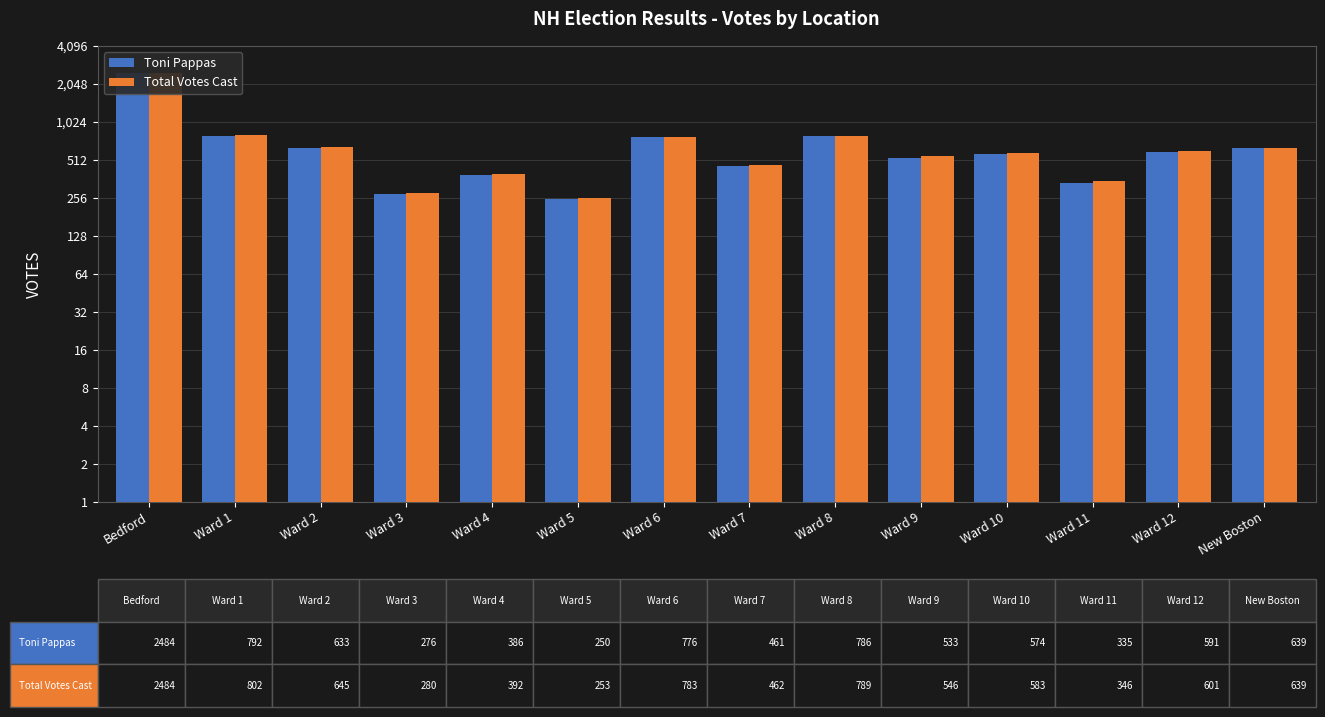

At which label does Toni Pappas reach its minimum?

Ward 5